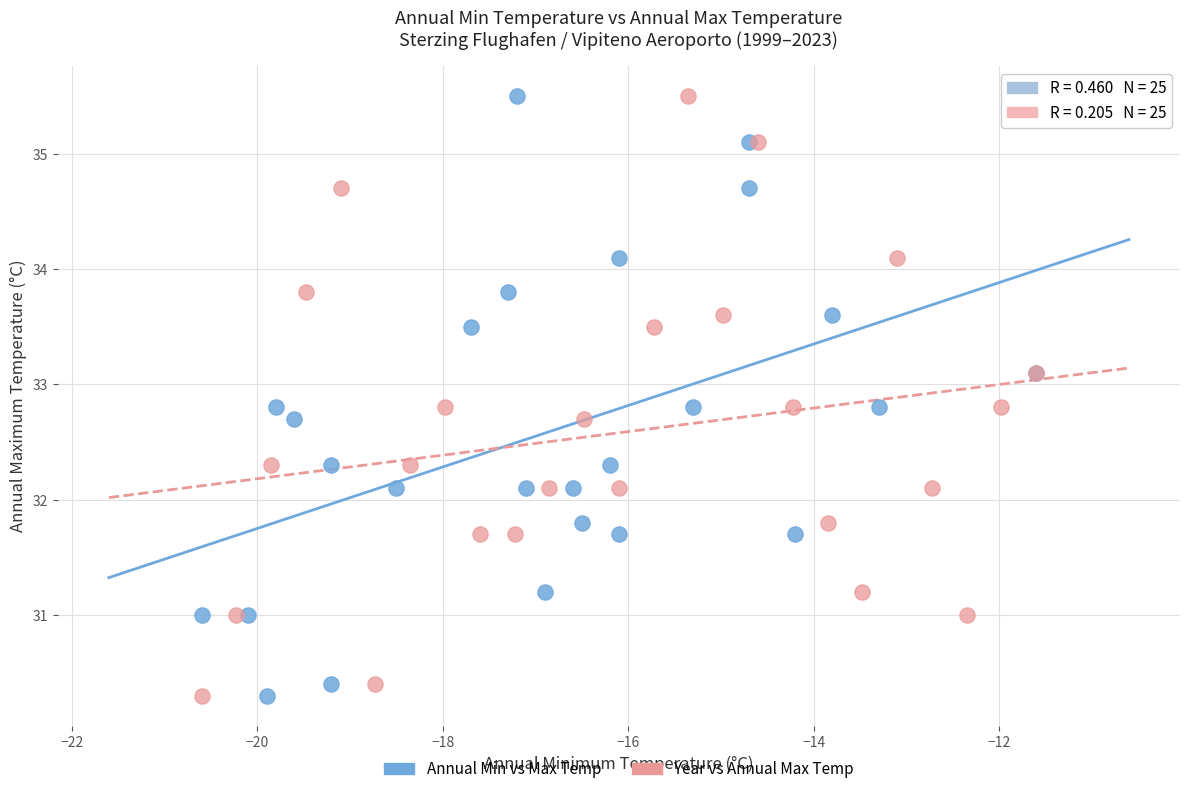

What are all the series names shown in the legend?

Annual Min vs Max Temp, Year vs Annual Max Temp